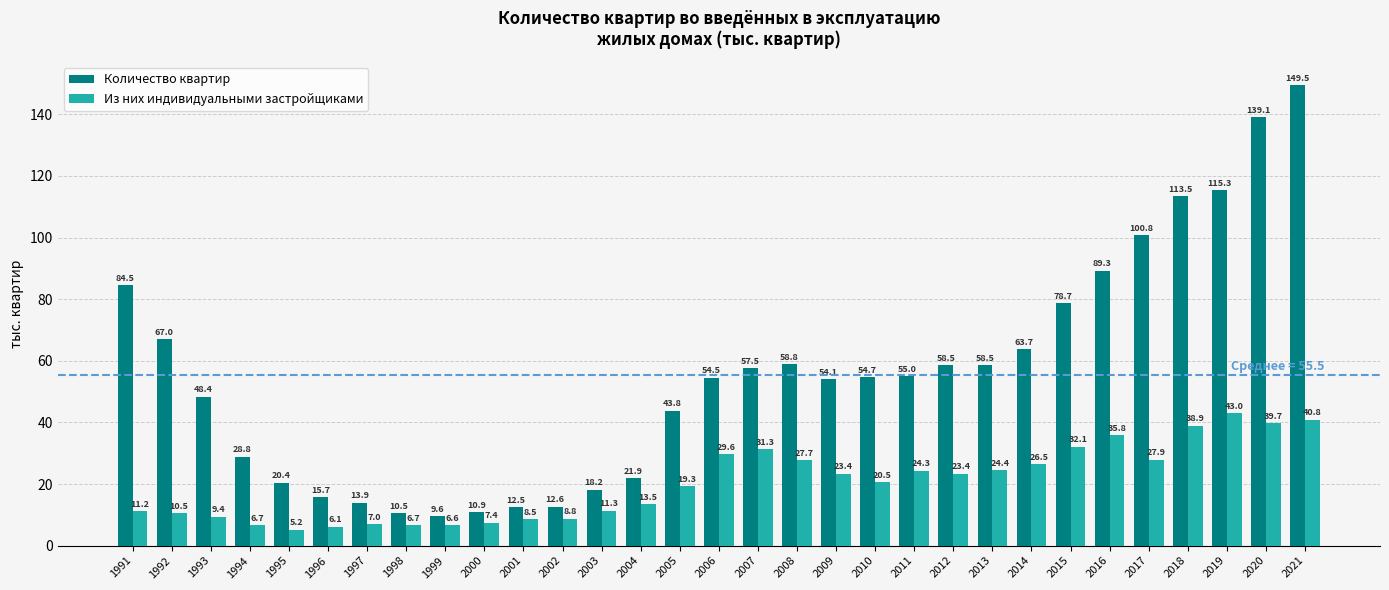

How many groups of bars are there?

31